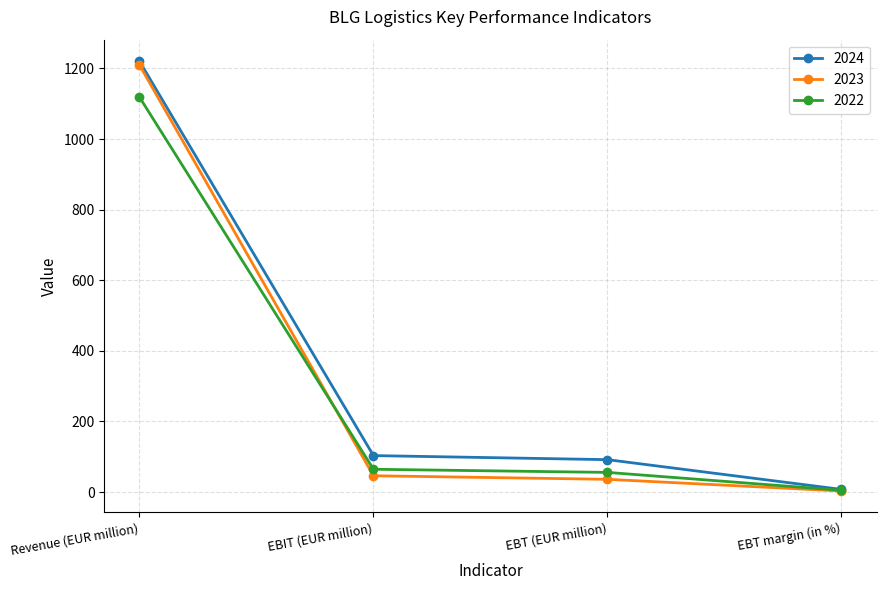

How many lines are shown in the chart?

3